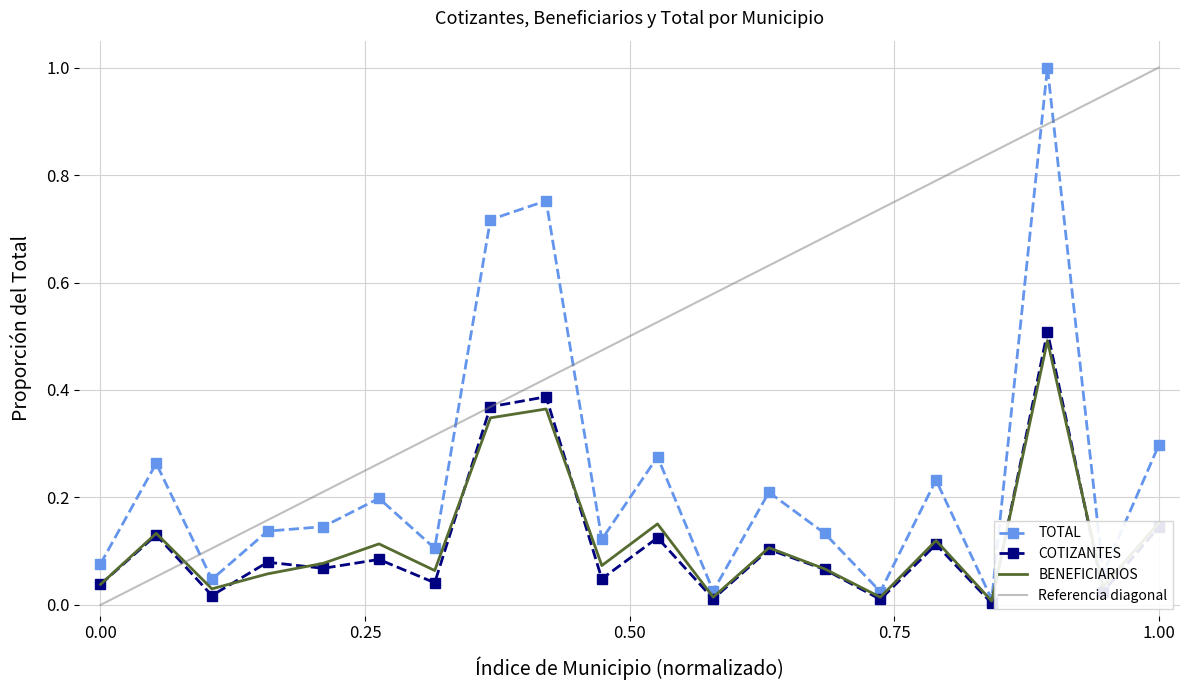

What is the maximum value for TOTAL?

1.0